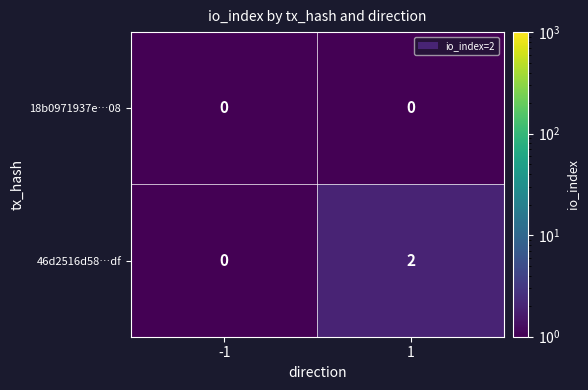

At how many categories does at least one series exceed 1?

1